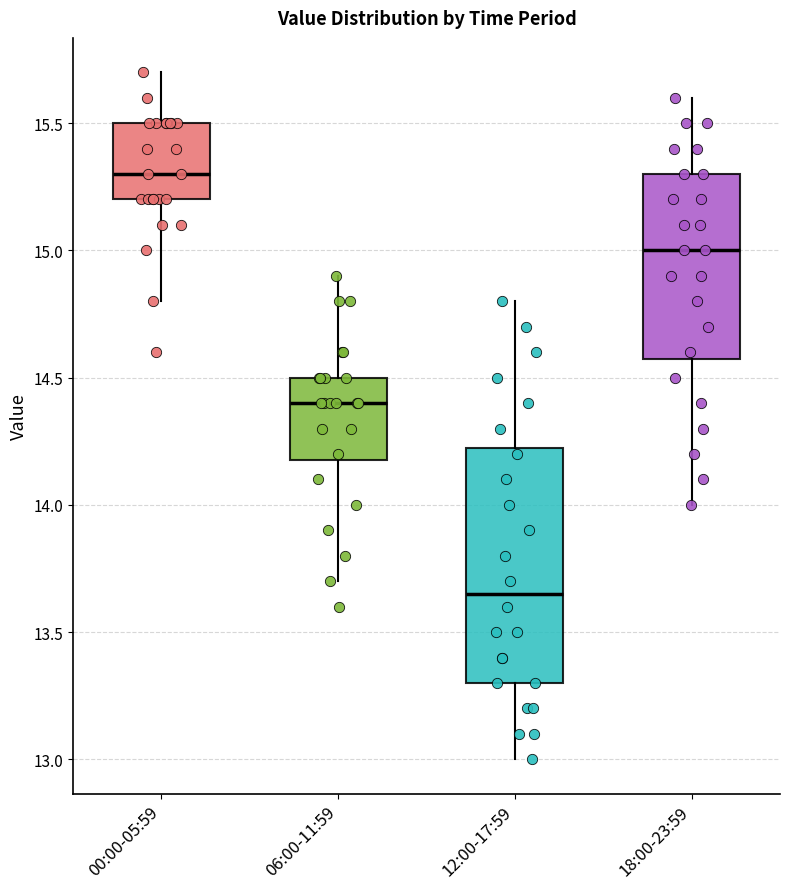

Which box has the highest median line?

00:00-05:59